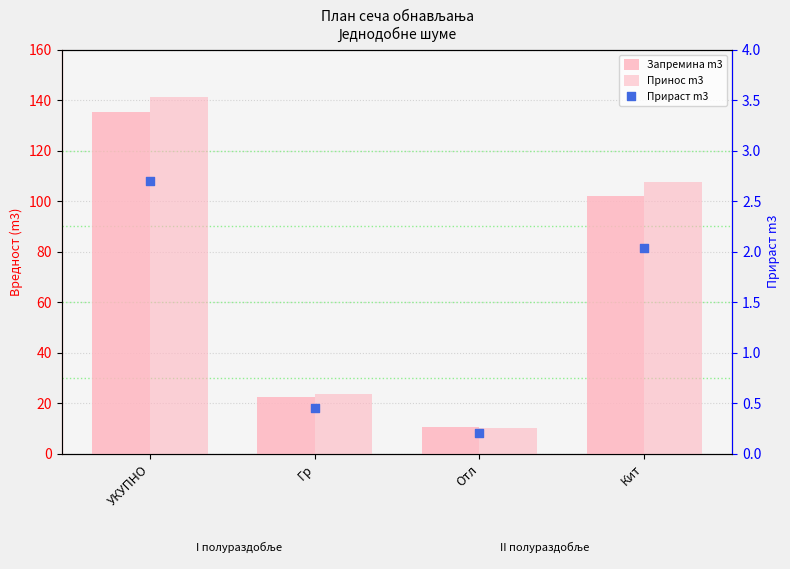

Which series has the largest total across all categories?

Принос m3